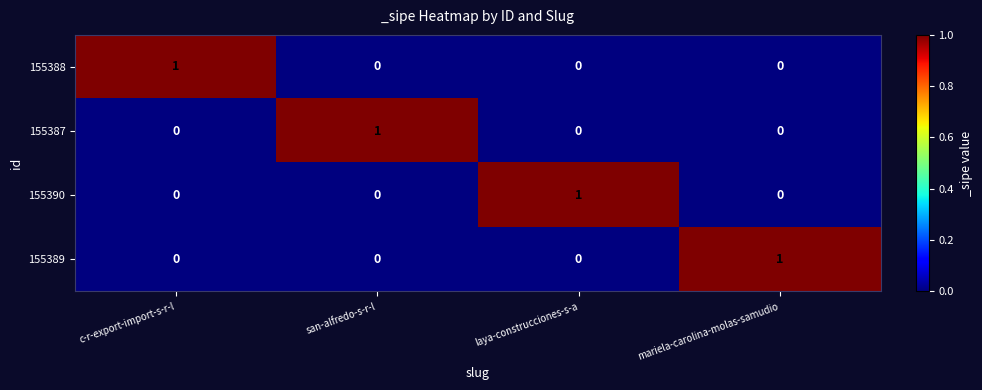

At which label does 155390 reach its peak?

laya-construcciones-s-a